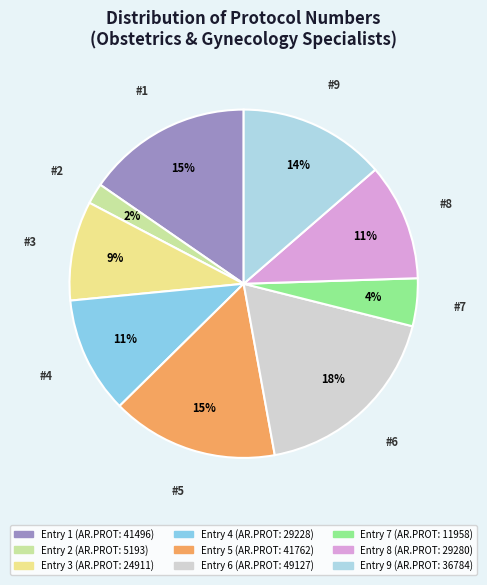

Rank the categories by value from lowest to highest.

2, 7, 3, 4, 8, 9, 1, 5, 6